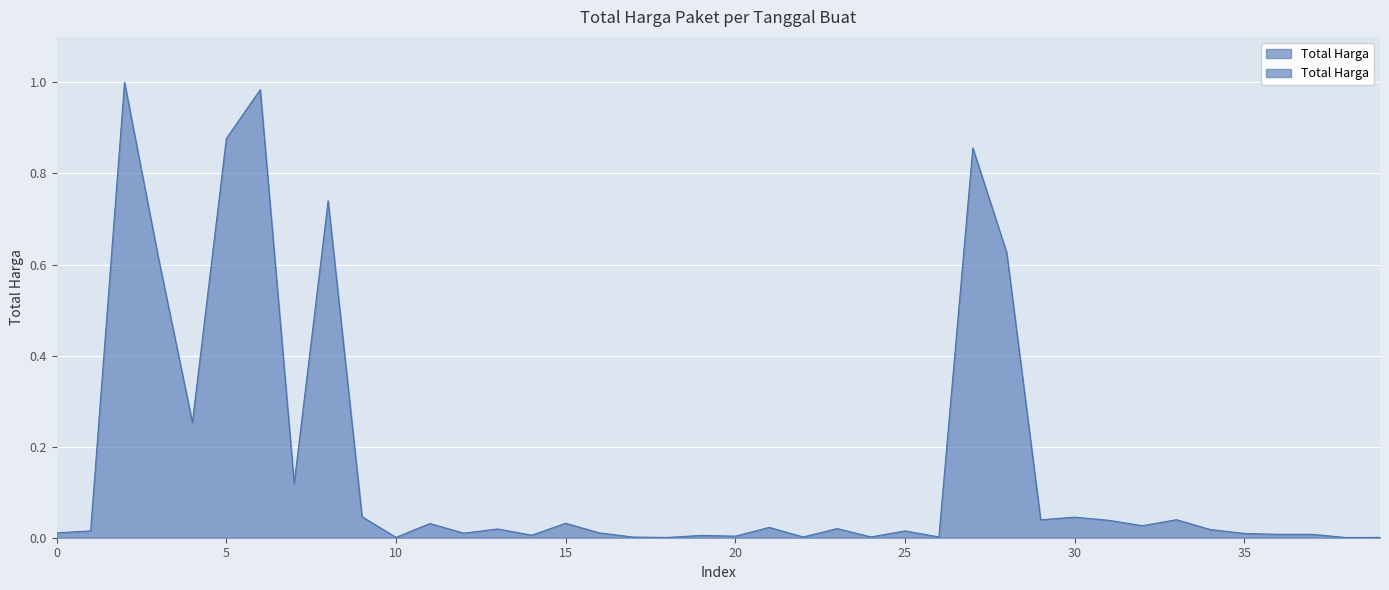

Which label corresponds to the smallest value in the chart?

2025-01-15